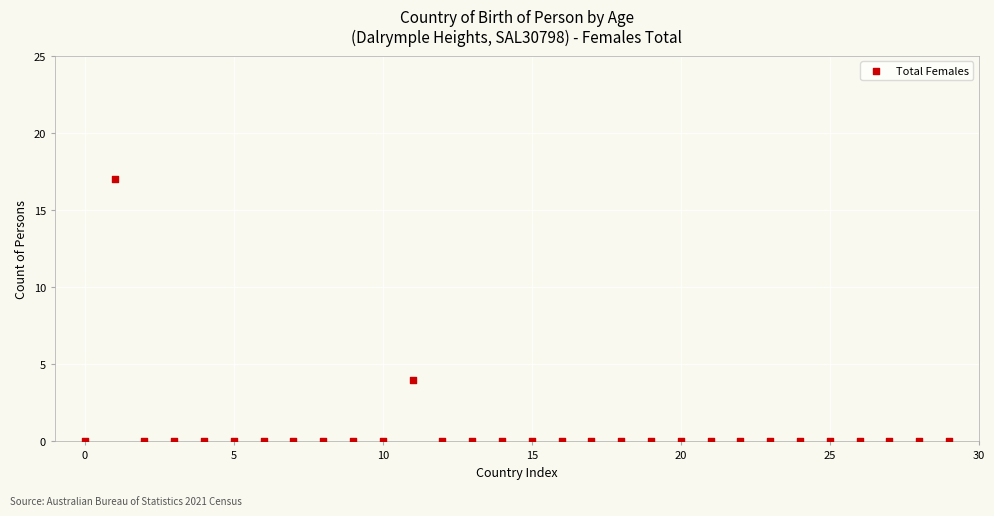

What is the range of Y values (max minus min)?

17